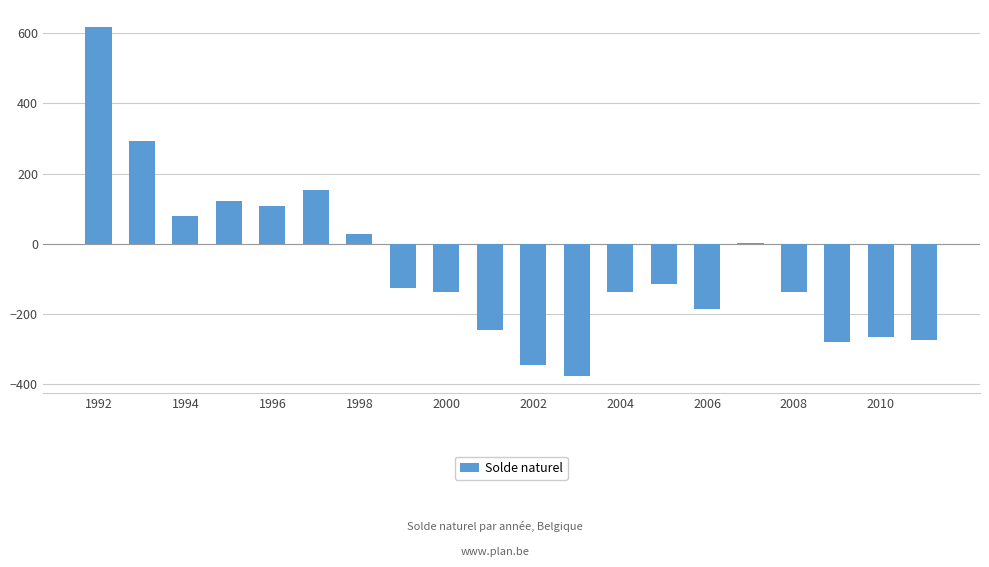

What is the average value?

-61